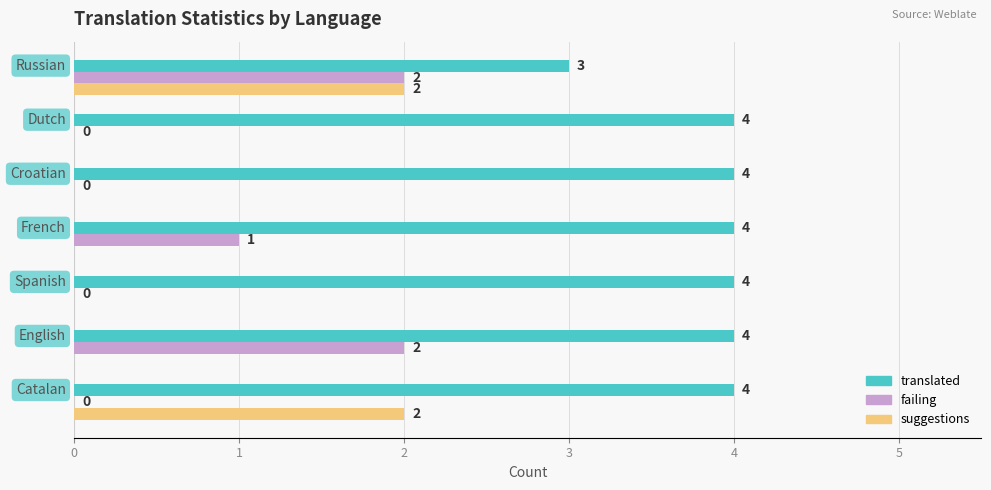

How many positive values does the suggestions series have?

2